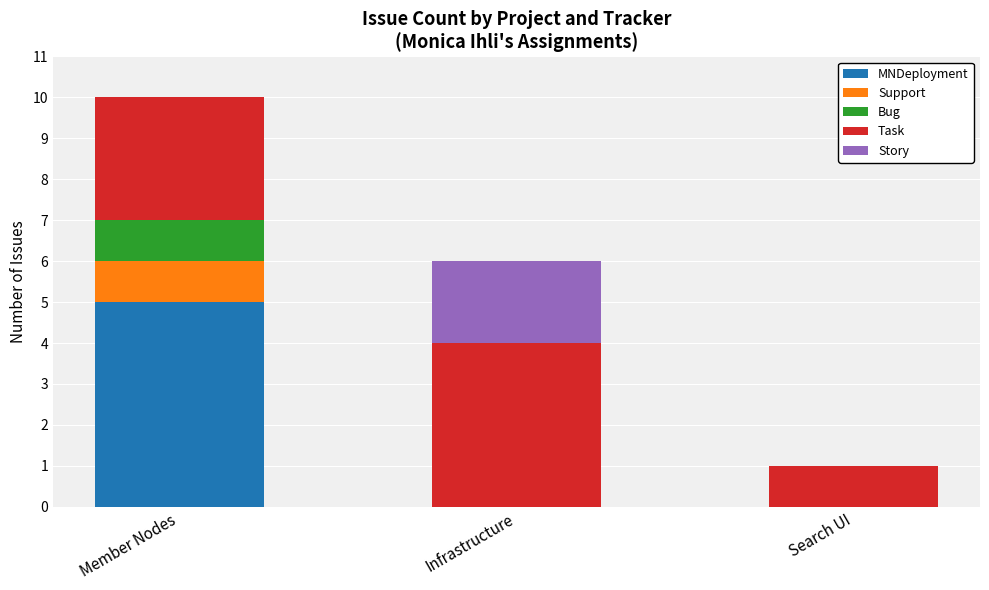

Which category has the highest value in the MNDeployment series?

Member Nodes